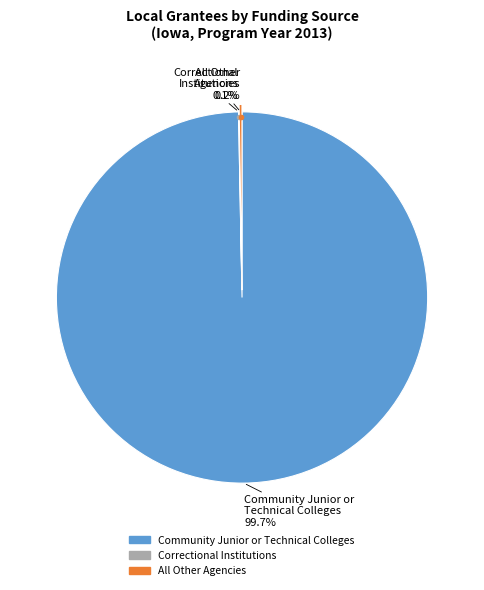

Which slice is the largest?

Community Junior or Technical Colleges